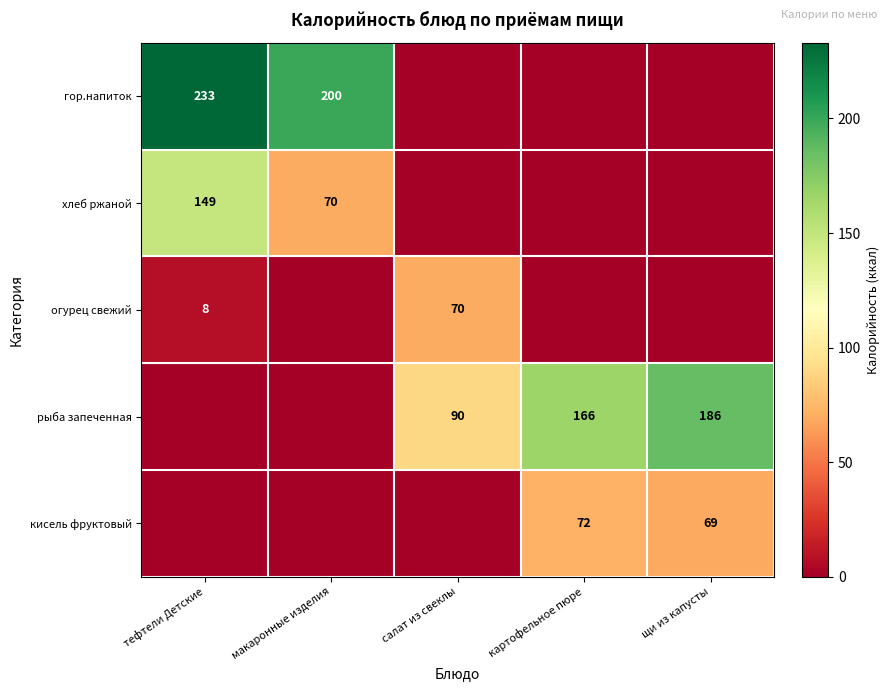

Is the value of гор.напиток at макаронные изделия greater than the value of огурец свежий at тефтели Детские?

Yes